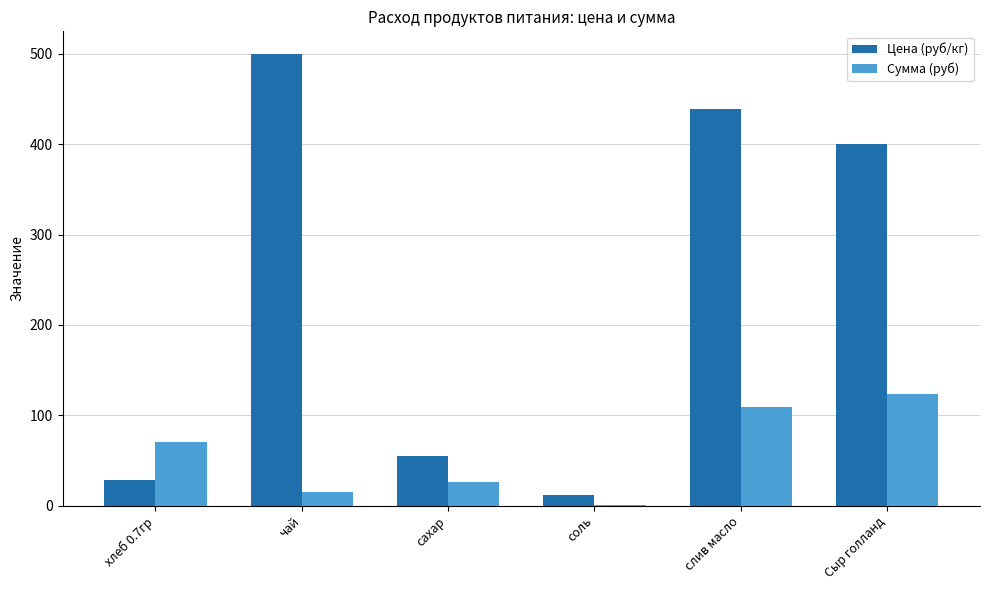

Between соль and слив масло, which series saw the biggest shift?

Цена (руб/кг)